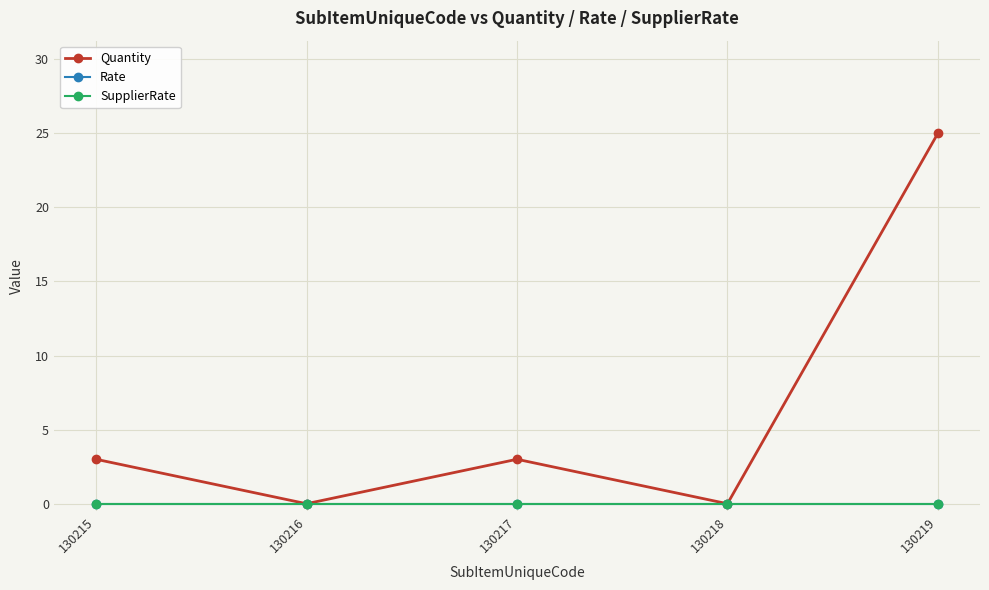

Rank the series by their maximum value, from highest to lowest.

Quantity, Rate, SupplierRate